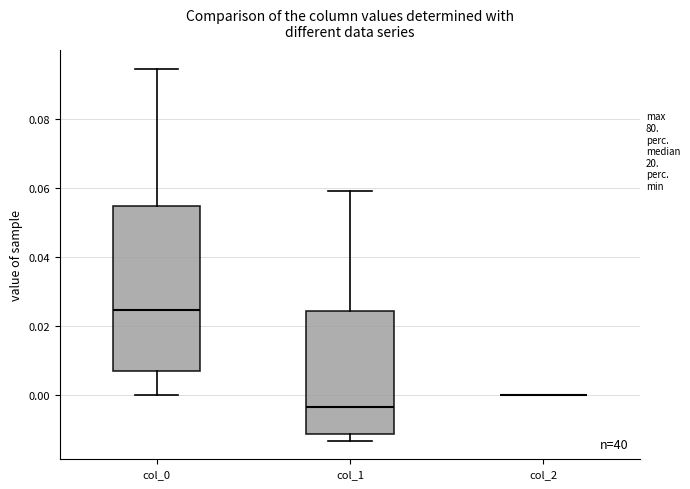

Reading left to right, read every box against the y-axis: the position of its median line, the range the box covers, and the ends of its whiskers. The values are not printed on the chart, so give them approximately, as read against the axis.

col_0: median 0.024, box 0.006 to 0.054, whiskers 0.000 to 0.094
col_1: median -0.004, box -0.012 to 0.024, whiskers -0.014 to 0.060
col_2: box collapsed to a line at 0.000, whiskers 0.000 to 0.000